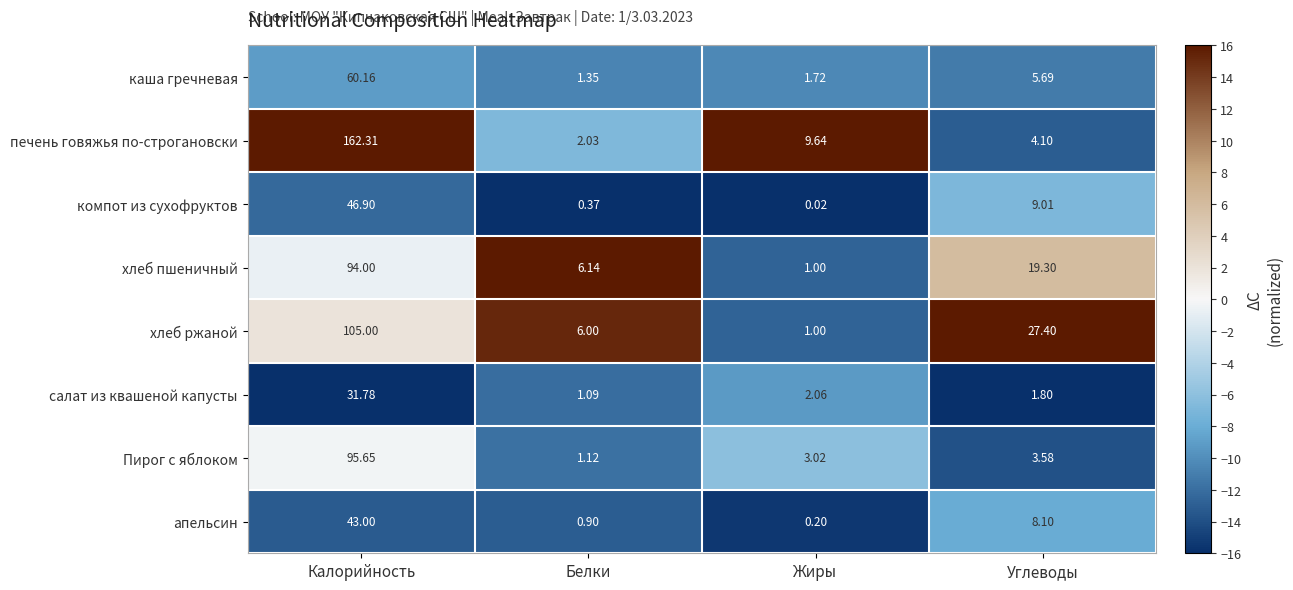

At which label does компот из сухофруктов reach its peak?

Калорийность